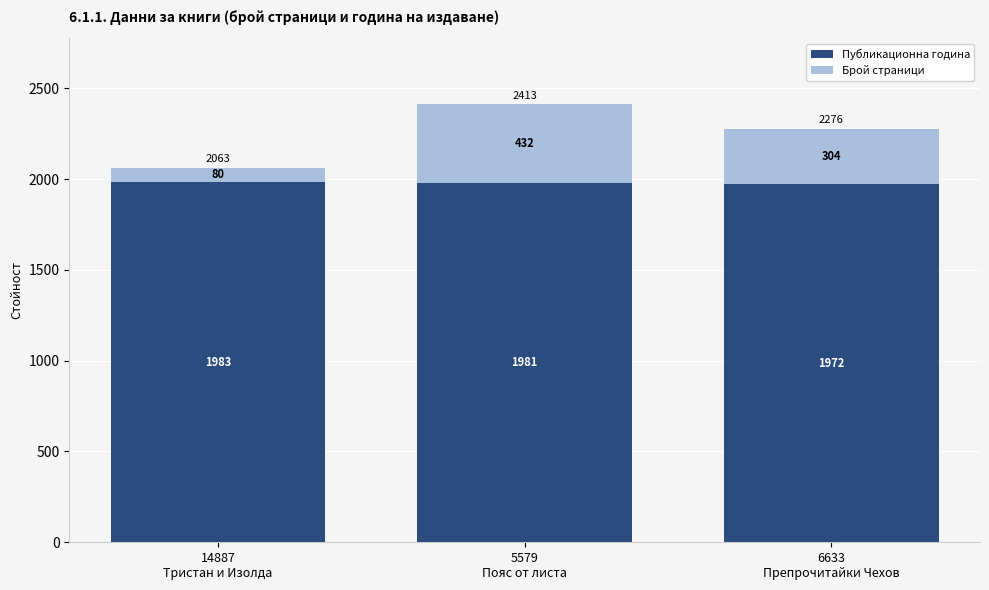

Count the Публикационна година values in the range 1972 to 1983.

3